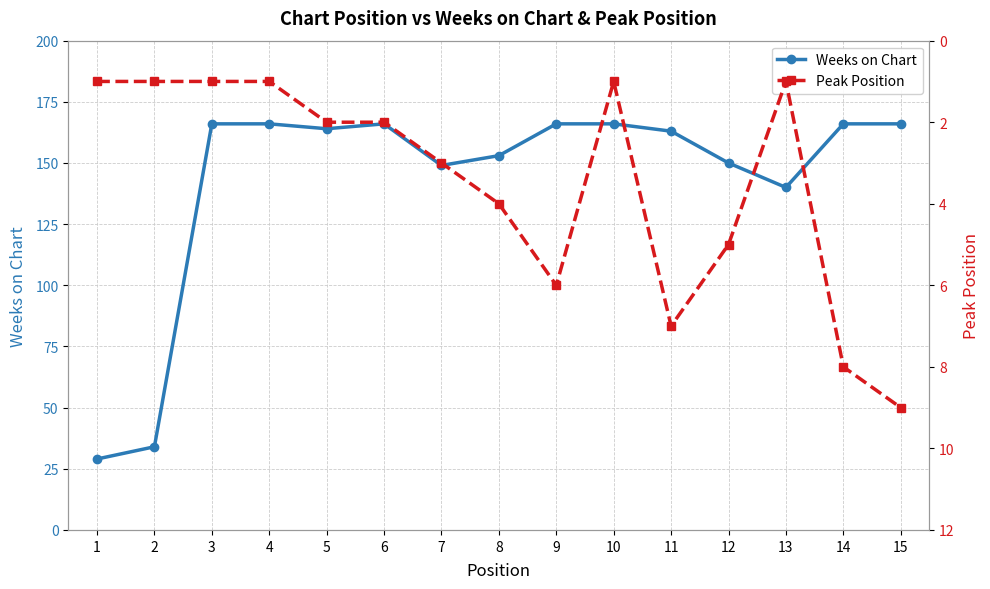

How many interior local valleys does the Weeks on Chart series have?

3